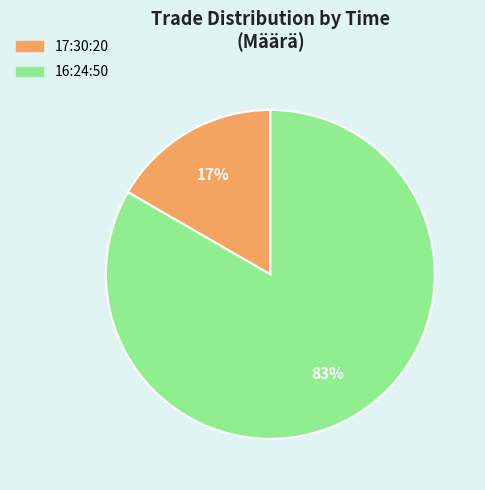

True or false: 16:24:50 accounts for 83% of the total.

True